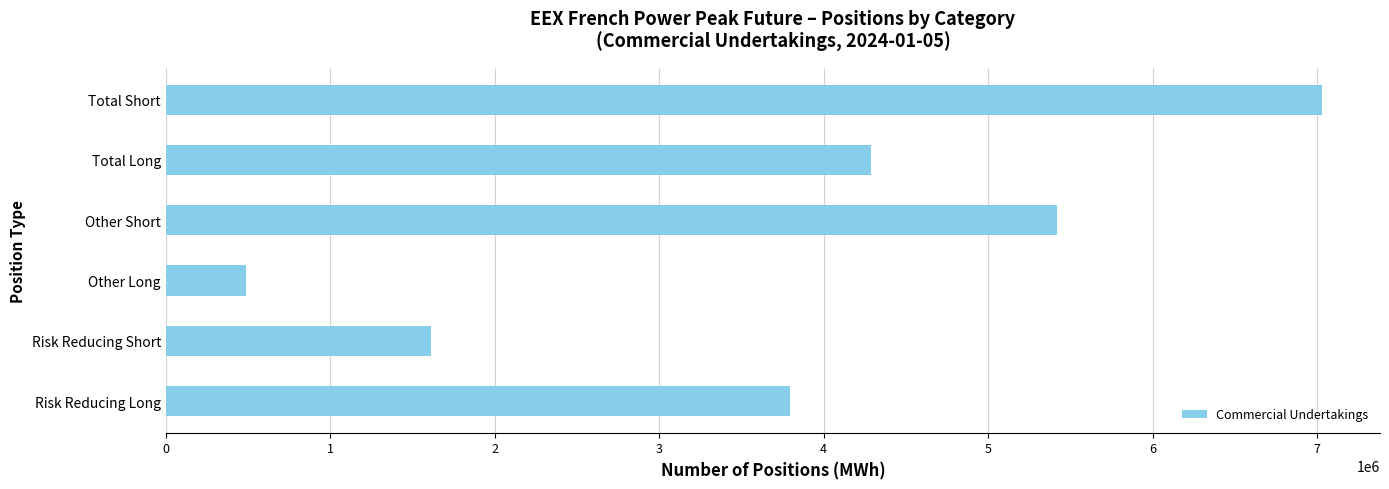

Which has a higher value, Other Short or Total Short?

Total Short